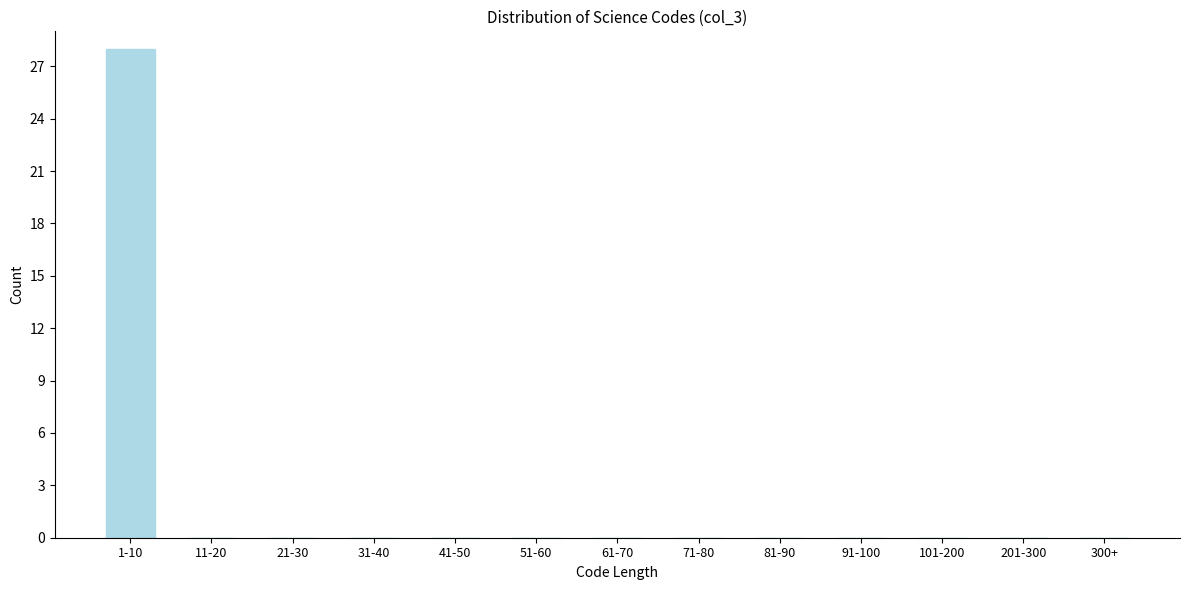

Reading right to left, extract all data points from this chart.

300+=0	201-300=0	101-200=0	91-100=0	81-90=0	71-80=0	61-70=0	51-60=0	41-50=0	31-40=0	21-30=0	11-20=0	1-10=28